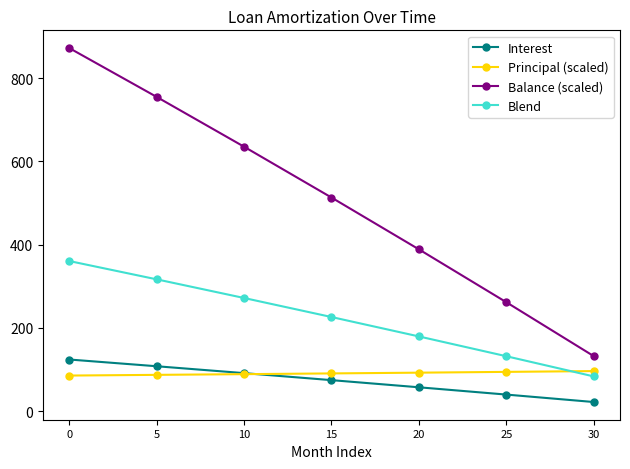

True or false: Balance (scaled) and Principal (scaled) intersect in this chart.

False